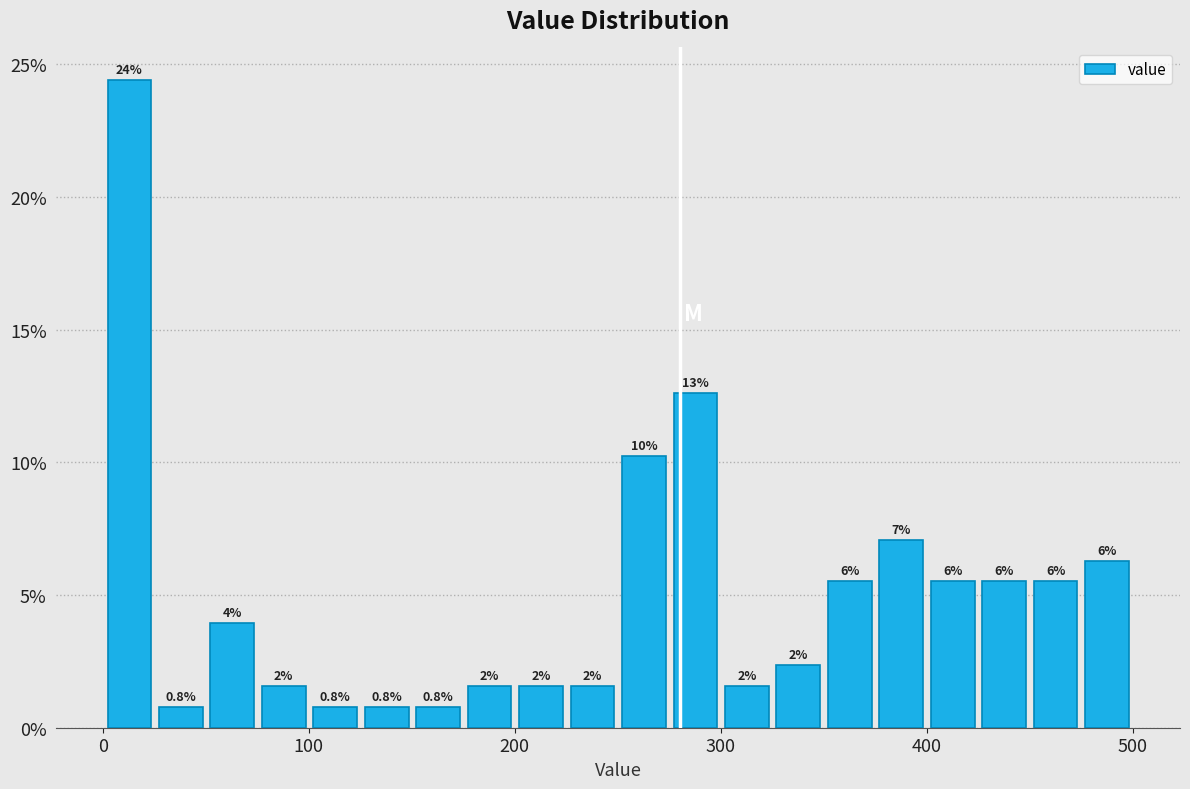

Around what value on the x-axis is the tallest bar? Give the approximate position of its centre, as read against the axis.

10